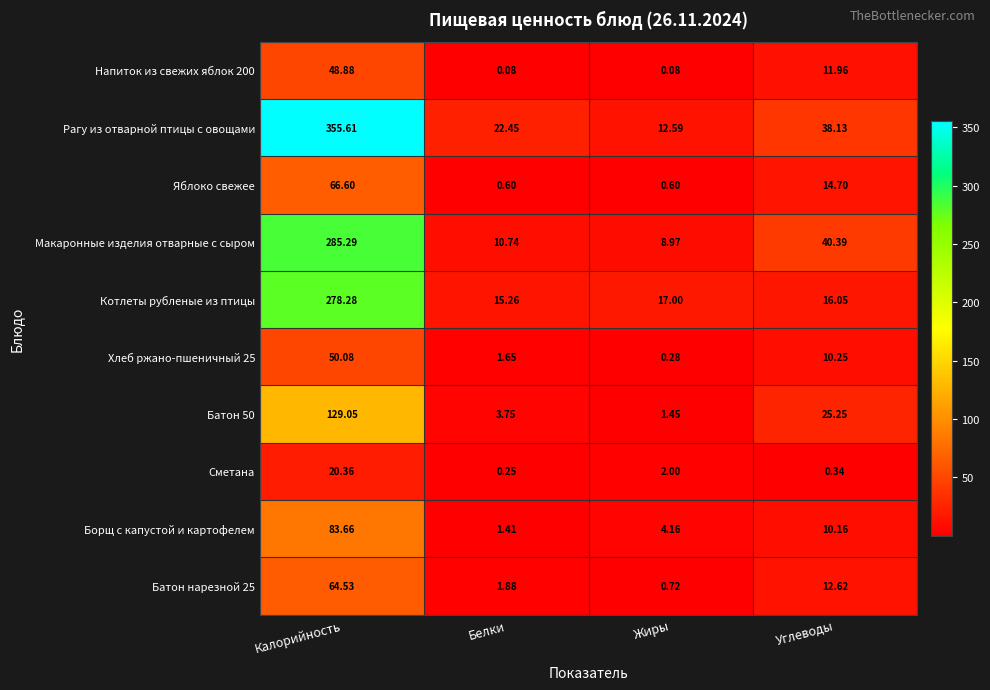

Which series has the largest total across all categories?

Рагу из отварной птицы с овощами